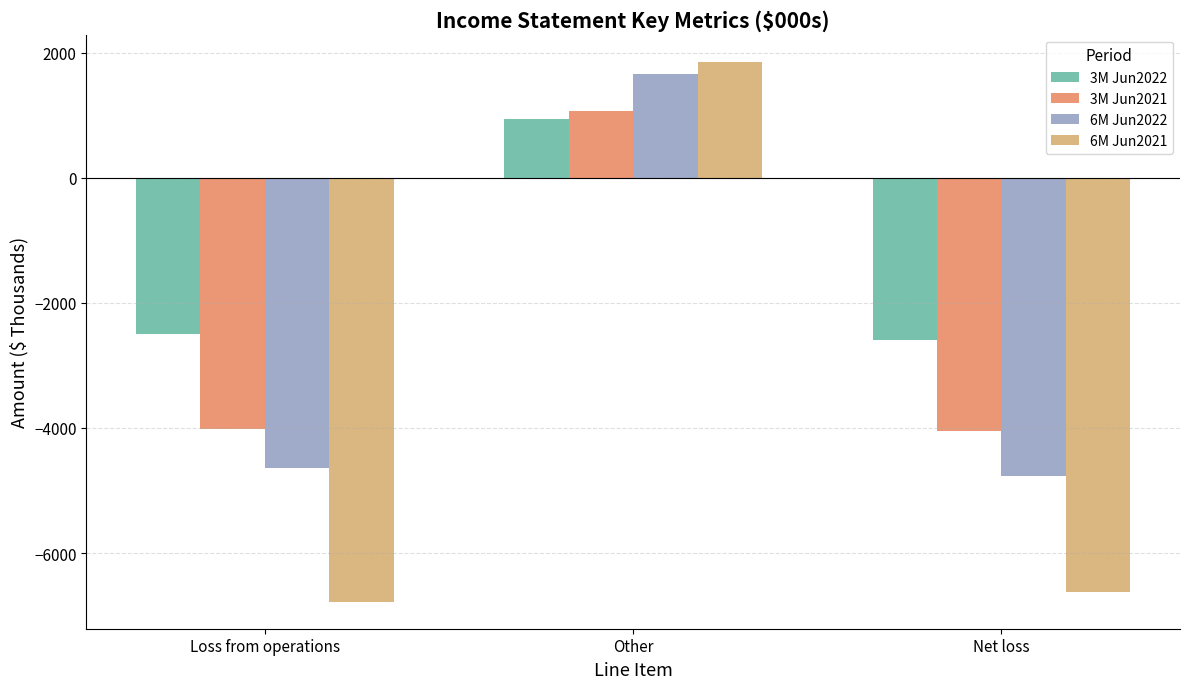

How many groups of bars are there?

3